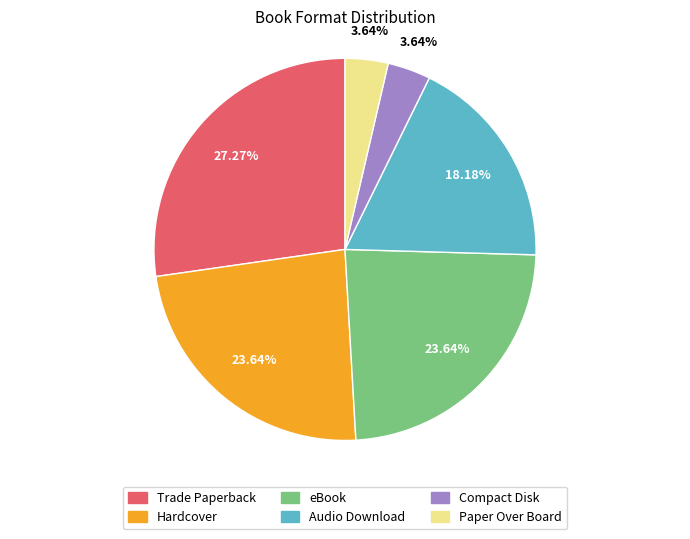

Does Hardcover account for over 50% of the chart?

No